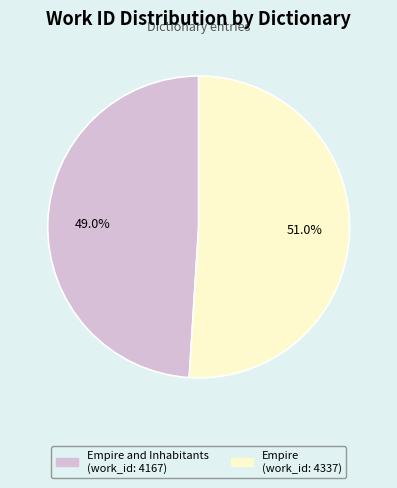

How many slices are in this pie chart?

2